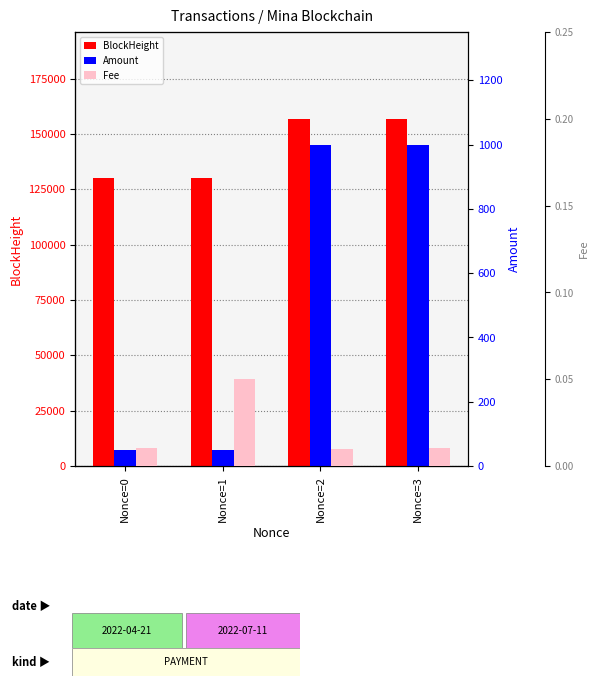

Is it true that BlockHeight equals 130119.0 at Nonce=0?

True